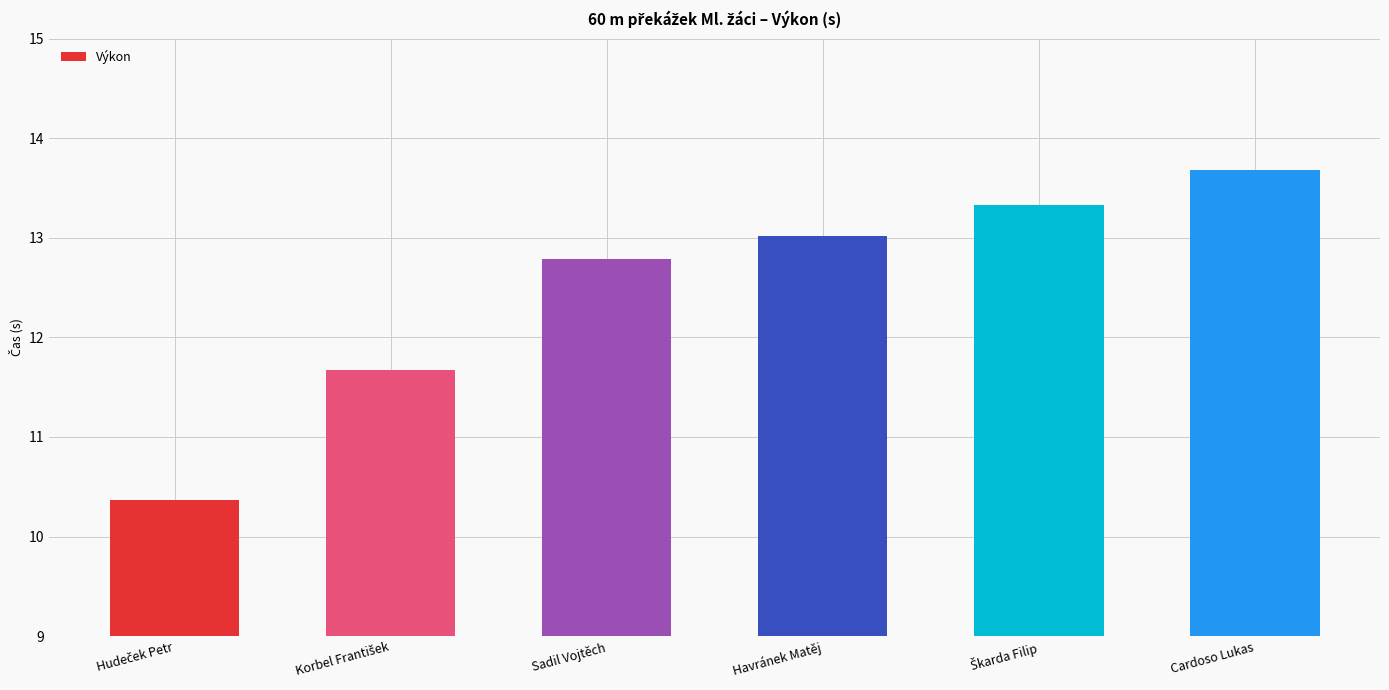

Reading left to right, transcribe all the data shown in this chart.

10.4	11.7	12.8	13.0	13.3	13.7